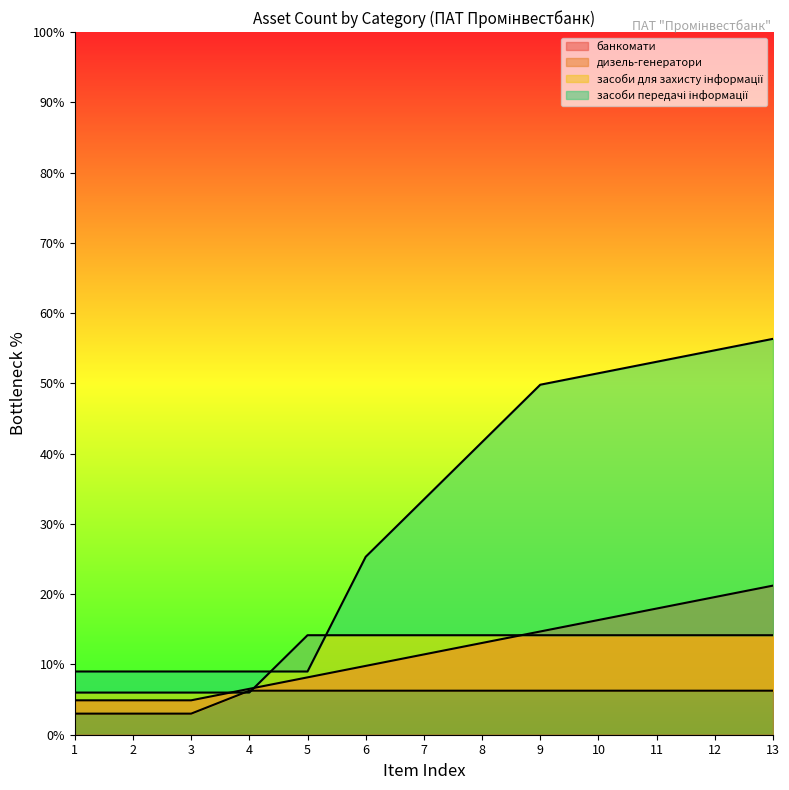

Reading right to left, transcribe all the data shown in this chart.

банкомати: 13=21.2	12=19.6	11=18.0	10=16.3	9=14.7	8=13.1	7=11.4	6=9.8	5=8.2	4=6.5	3=4.9	2=4.9	1=4.9
дизель-генератори: 13=6.3	12=6.3	11=6.3	10=6.3	9=6.3	8=6.3	7=6.3	6=6.3	5=6.3	4=6.3	3=3.0	2=3.0	1=3.0
засоби для захисту інформації: 13=14.2	12=14.2	11=14.2	10=14.2	9=14.2	8=14.2	7=14.2	6=14.2	5=14.2	4=6.0	3=6.0	2=6.0	1=6.0
засоби передачі інформації: 13=56.3	12=54.7	11=53.1	10=51.4	9=49.8	8=41.7	7=33.5	6=25.3	5=9.0	4=9.0	3=9.0	2=9.0	1=9.0